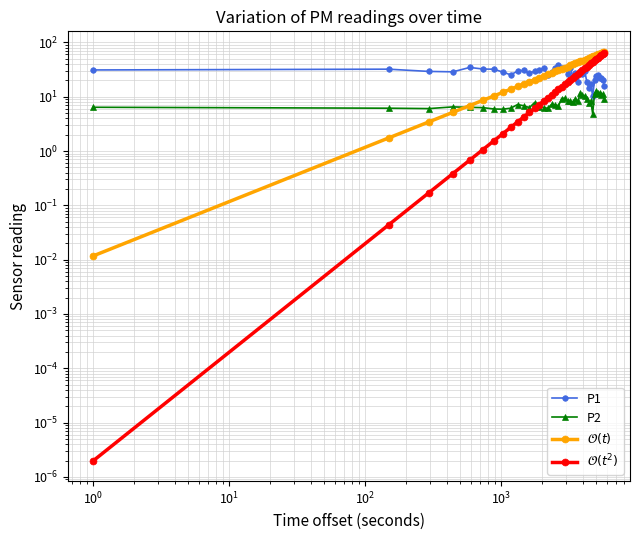

What is the sum of all P2 values?

325.7